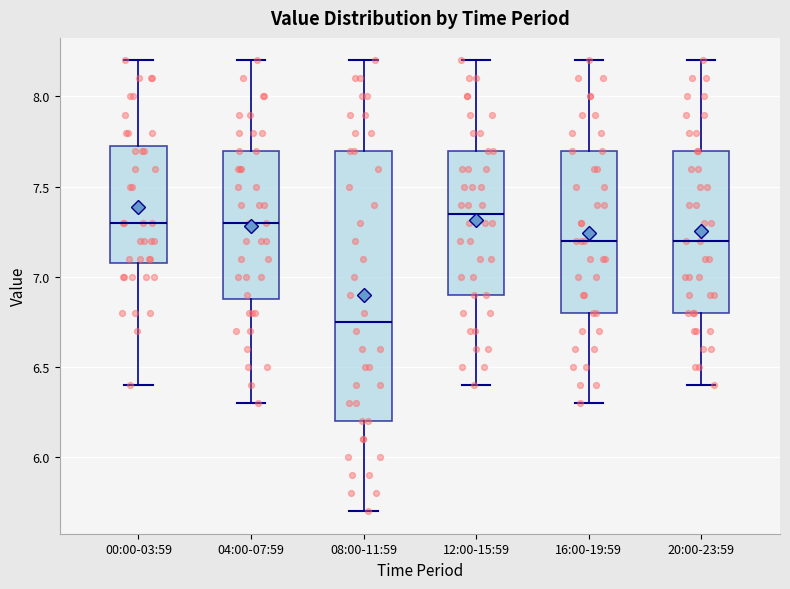

Reading left to right, read every box against the y-axis: the position of its median line, the range the box covers, and the ends of its whiskers. The values are not printed on the chart, so give them approximately, as read against the axis.

00:00-03:59: median 7.30, box 7.10 to 7.75, whiskers 6.40 to 8.20
04:00-07:59: median 7.30, box 6.90 to 7.70, whiskers 6.30 to 8.20
08:00-11:59: median 6.75, box 6.20 to 7.70, whiskers 5.70 to 8.20
12:00-15:59: median 7.35, box 6.90 to 7.70, whiskers 6.40 to 8.20
16:00-19:59: median 7.20, box 6.80 to 7.70, whiskers 6.30 to 8.20
20:00-23:59: median 7.20, box 6.80 to 7.70, whiskers 6.40 to 8.20